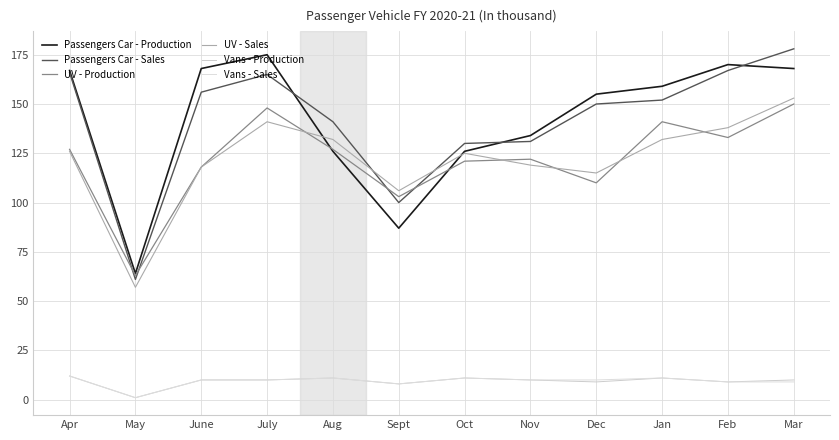

What is the label of the 4th point from the left?

July